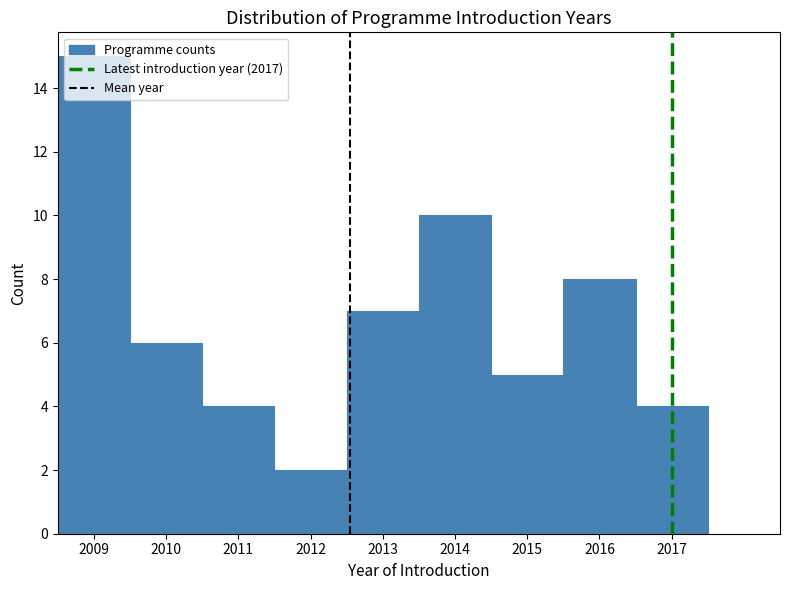

Which range on the x-axis has the tallest bar?

2008.5 to 2009.5